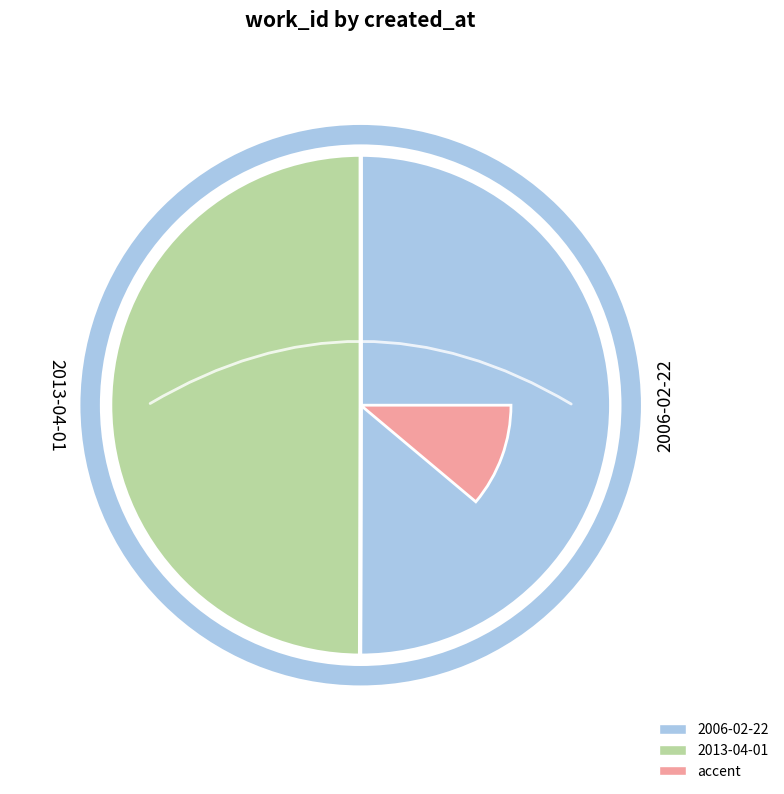

Count the number of slices in the pie.

2